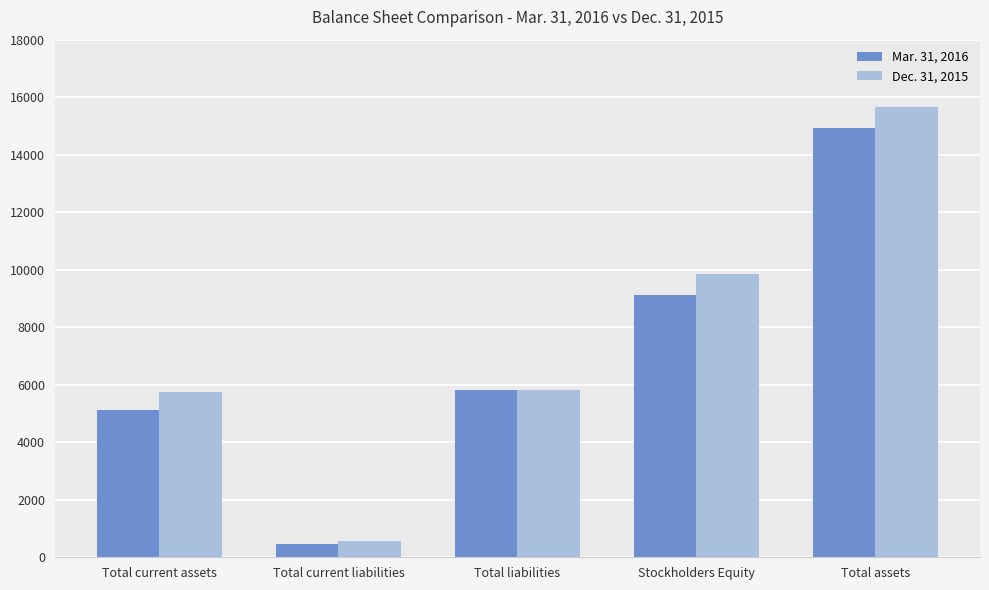

What is the difference between the highest and lowest values at Total current assets?

620